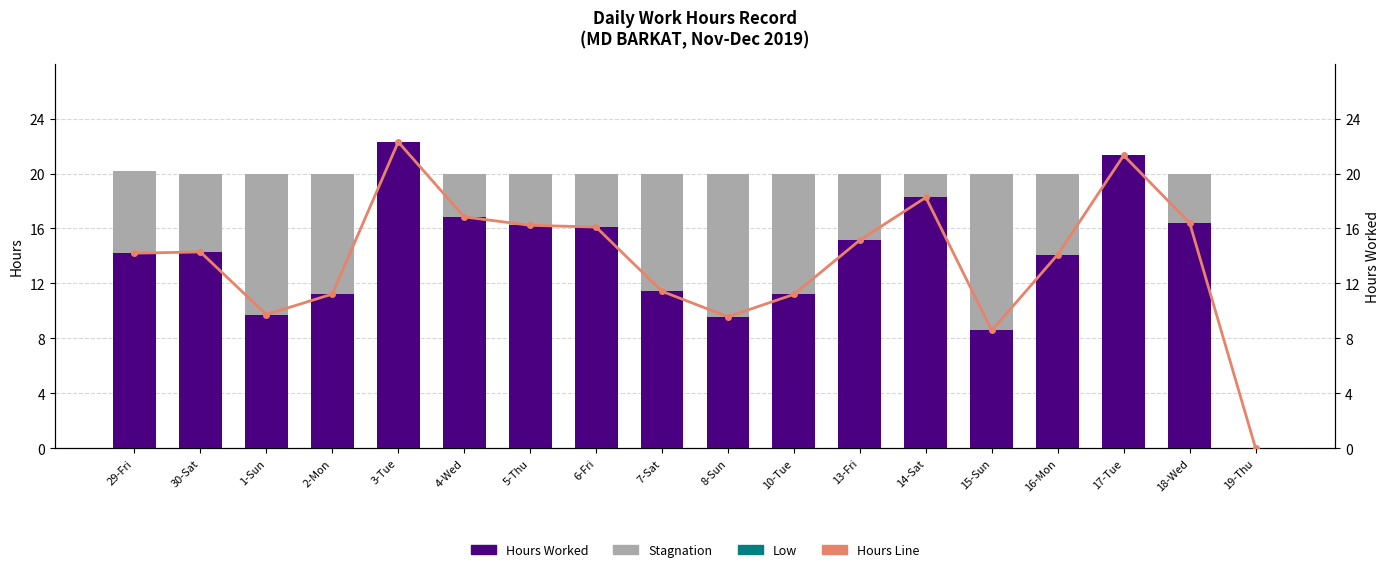

What is the highest value of the Hours Line series?

22.3